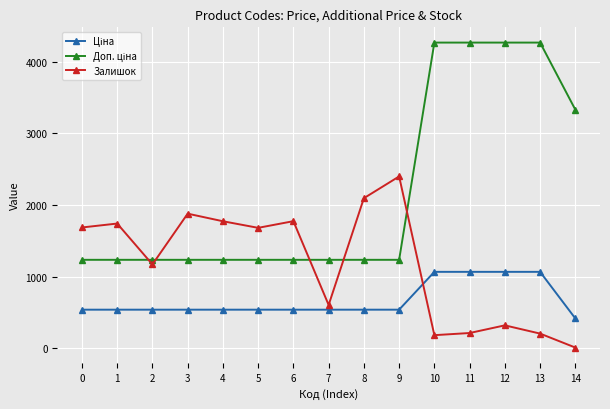

Count the number of data series in this chart.

3